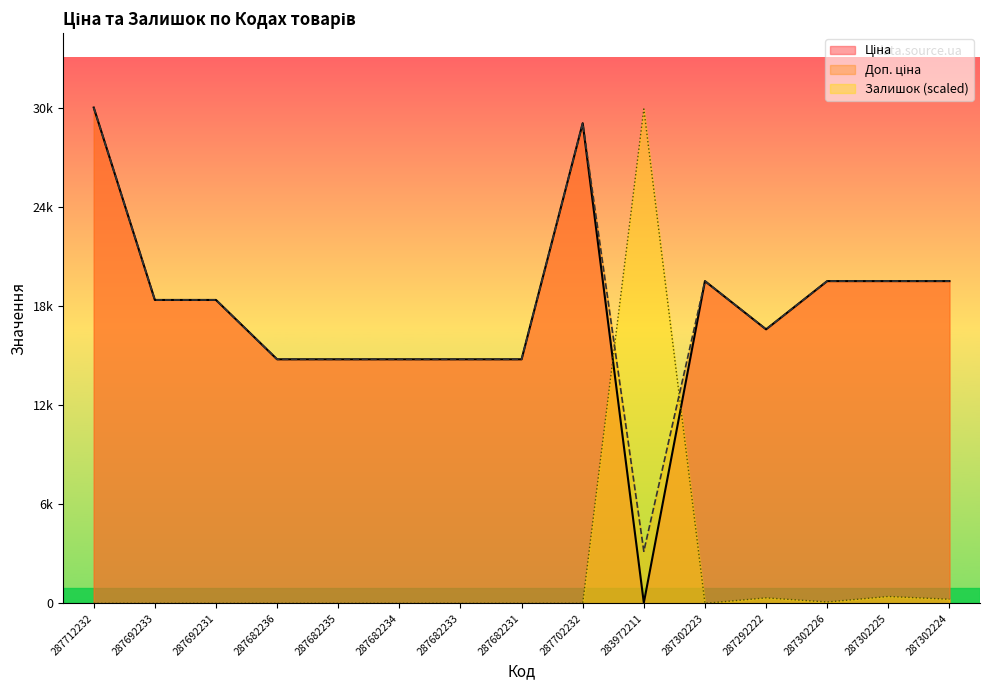

List the series in order of their peak value, lowest first.

Залишок, Ціна, Доп. ціна